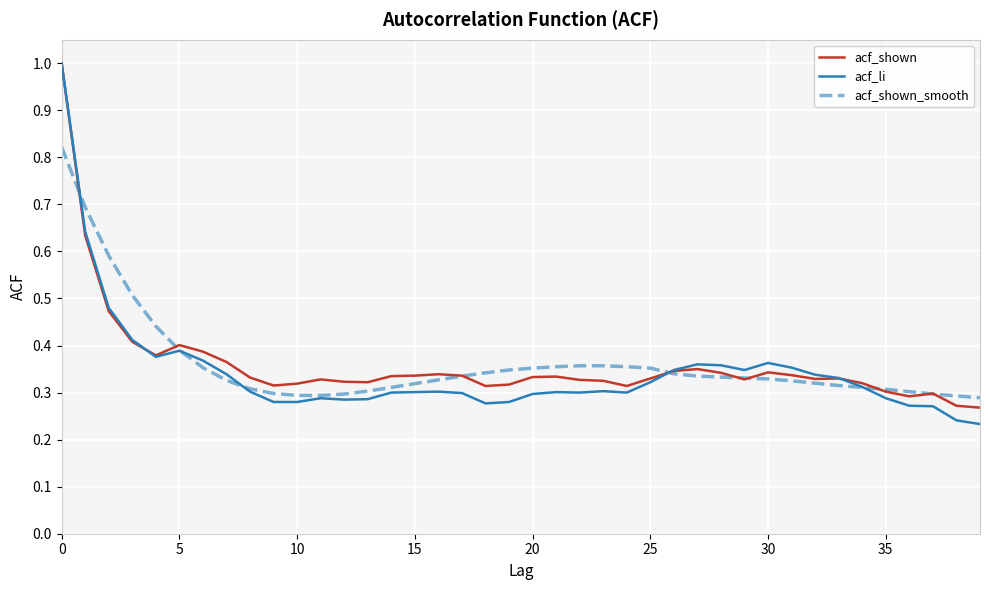

What is the maximum value shown in the chart?

1.0